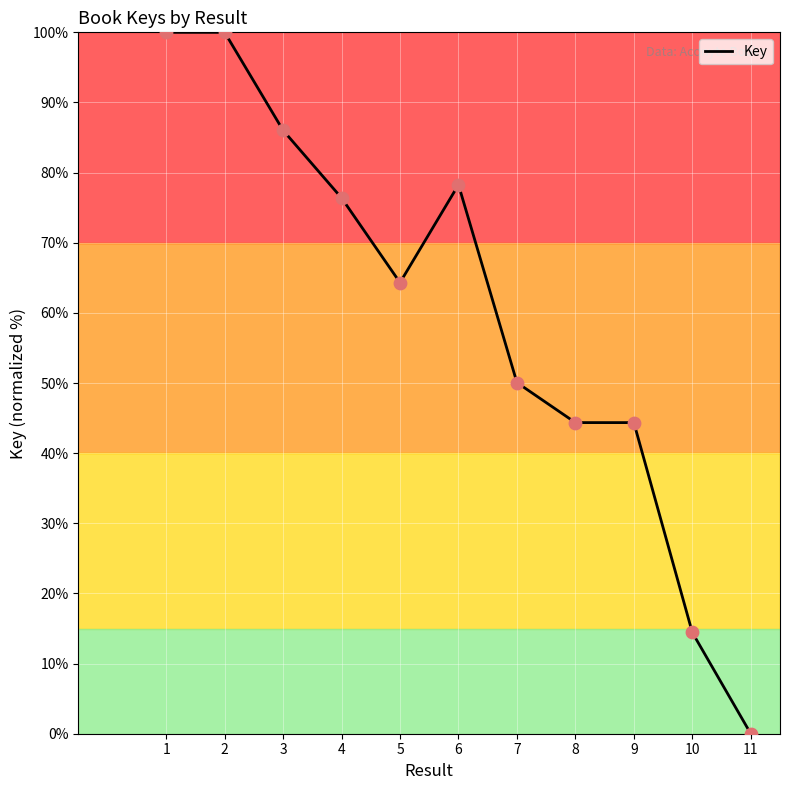

Which has a higher value, 7 or 4?

4